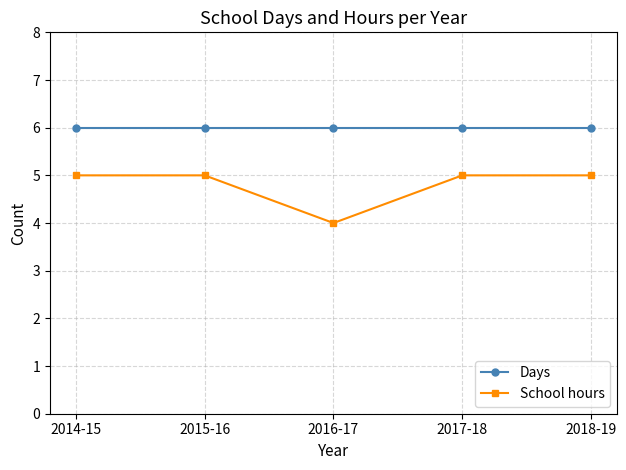

List the series in order of their peak value, highest first.

Days, School hours